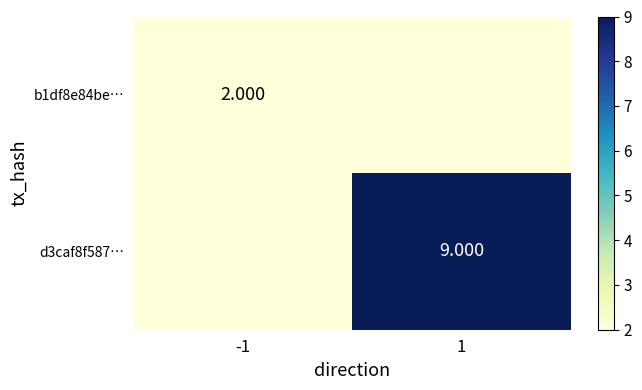

Is the value of b1df8e84be… at -1 greater than the value of d3caf8f587… at 1?

No